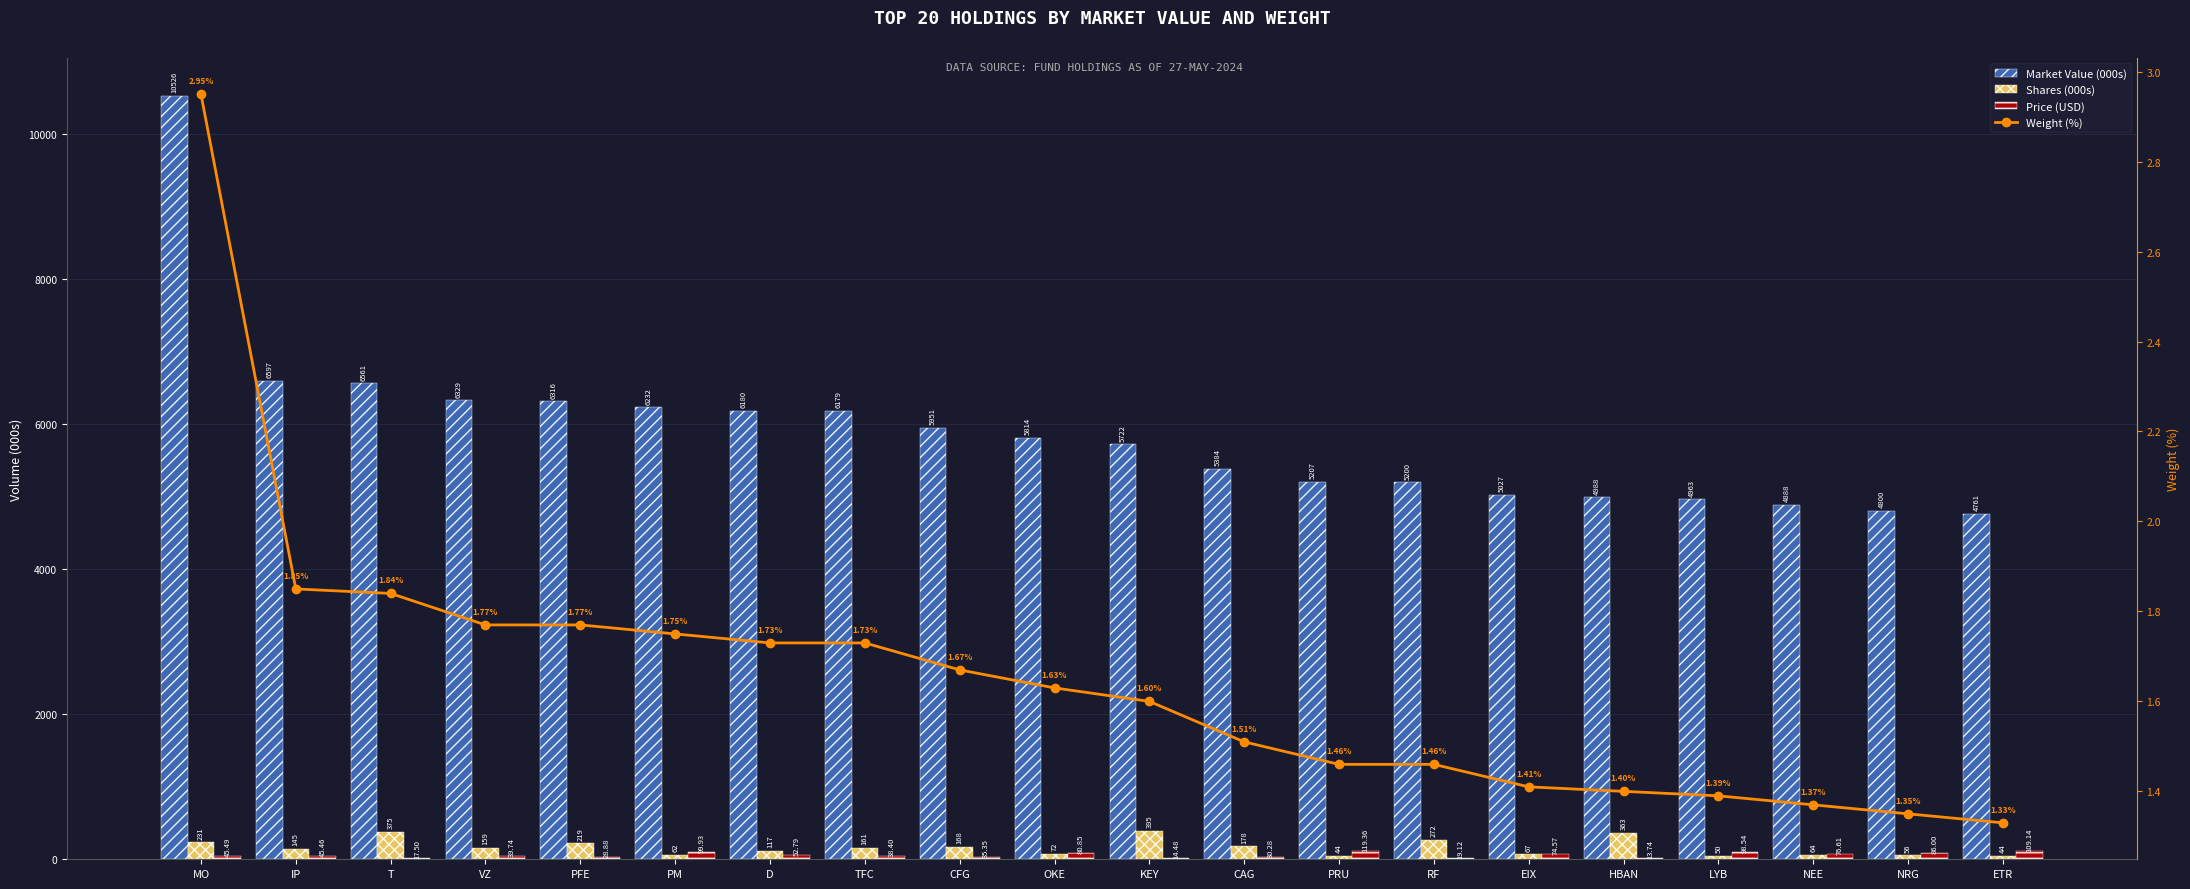

What is the difference between the maximum and second lowest values in the Shares (000s) series?

351.5